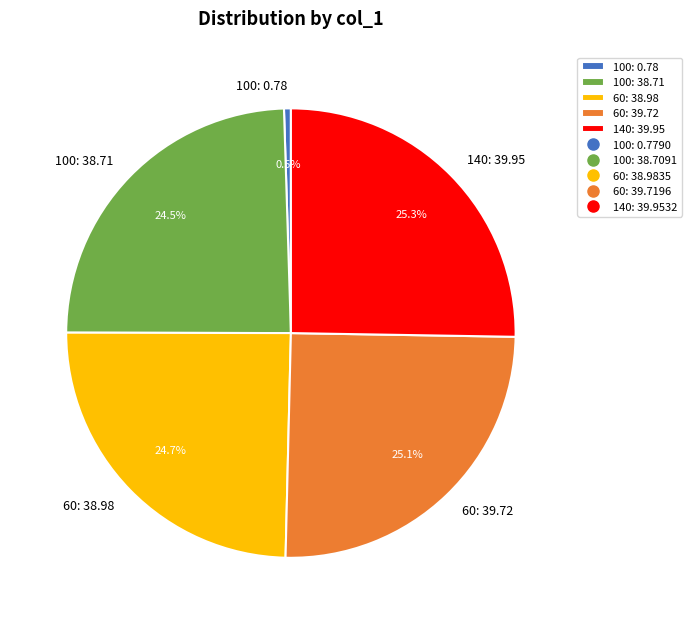

What is the smallest slice in the pie chart?

100: 0.78